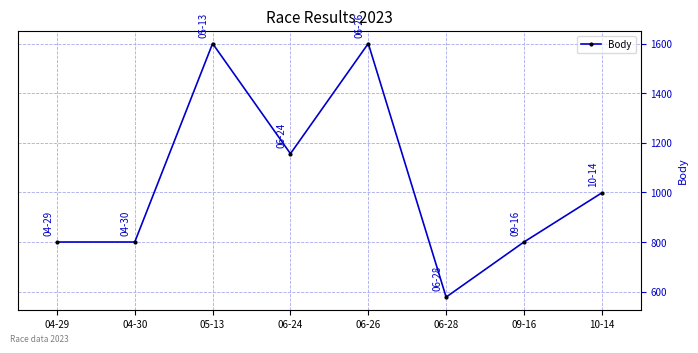

What is the change in value from 04-30 to 05-13?

+800